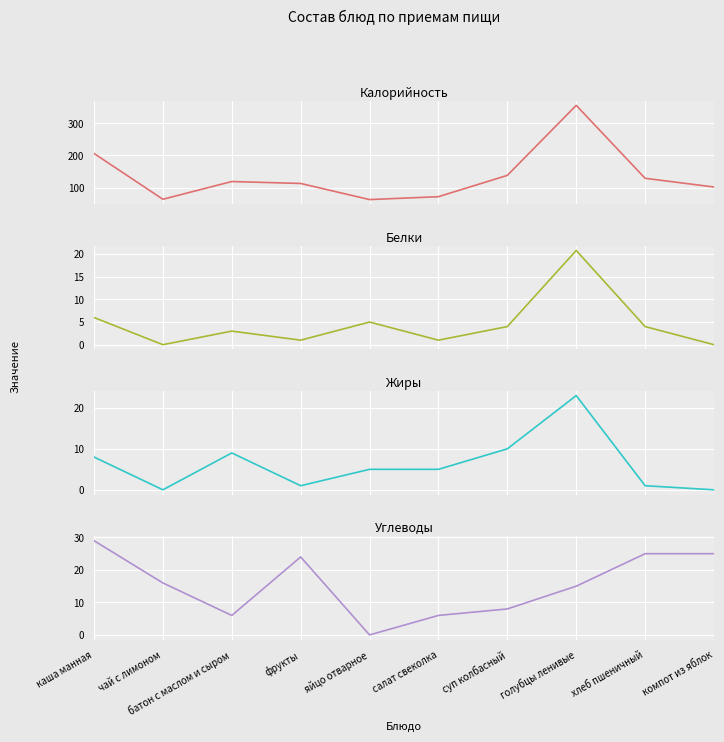

In Жиры, how many points are higher than both neighbors (excluding endpoints)?

2